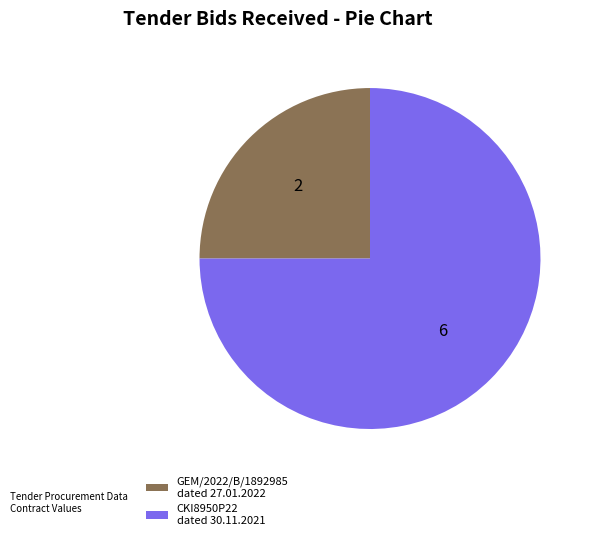

Is the sum of CKI8950P22 dated 30.11.2021 and GEM/2022/B/1892985 dated 27.01.2022 greater than half?

Yes